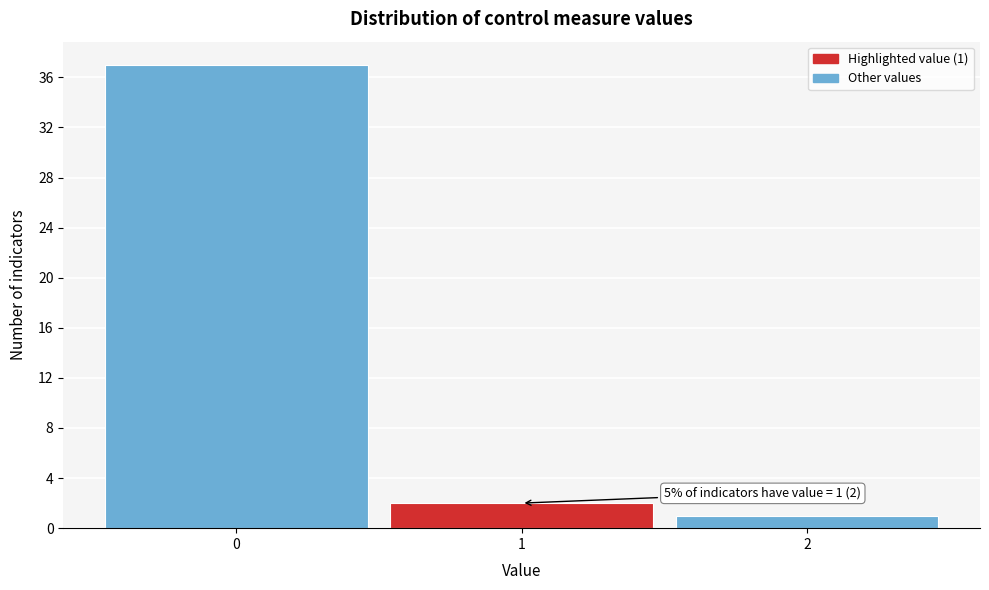

Which range on the x-axis has the tallest bar?

-0.5 to 0.5